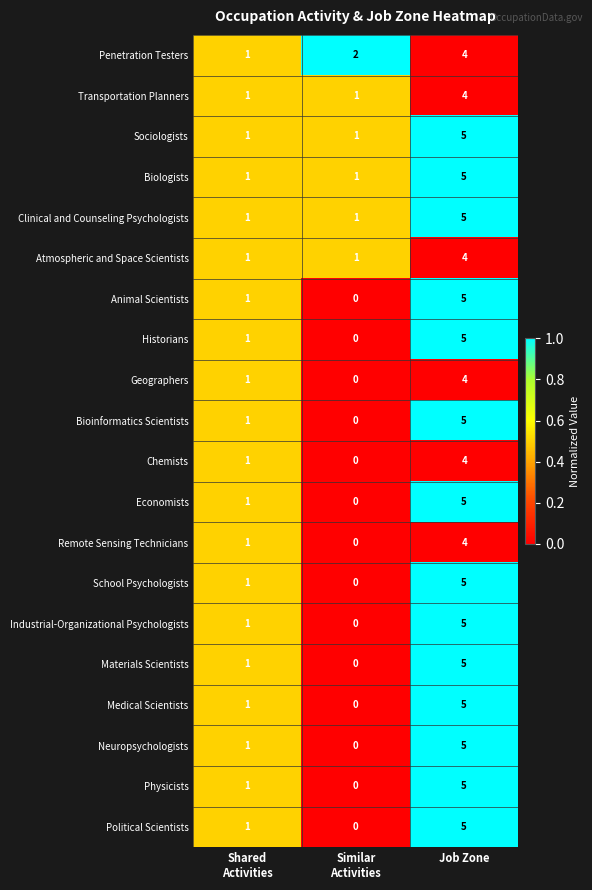

At which category is the sum across all series the highest?

Job Zone